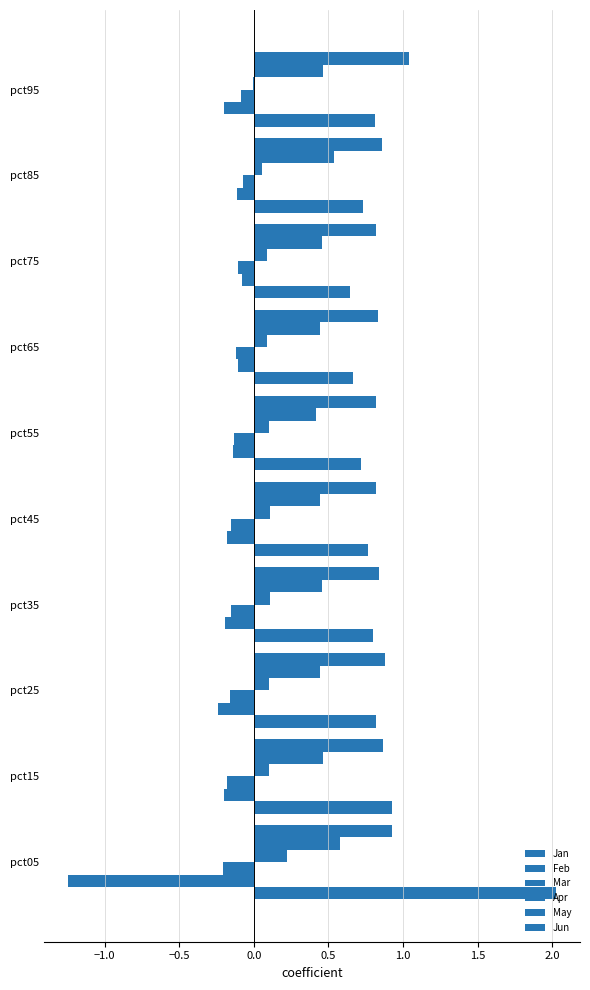

How many distinct data groups are displayed?

6